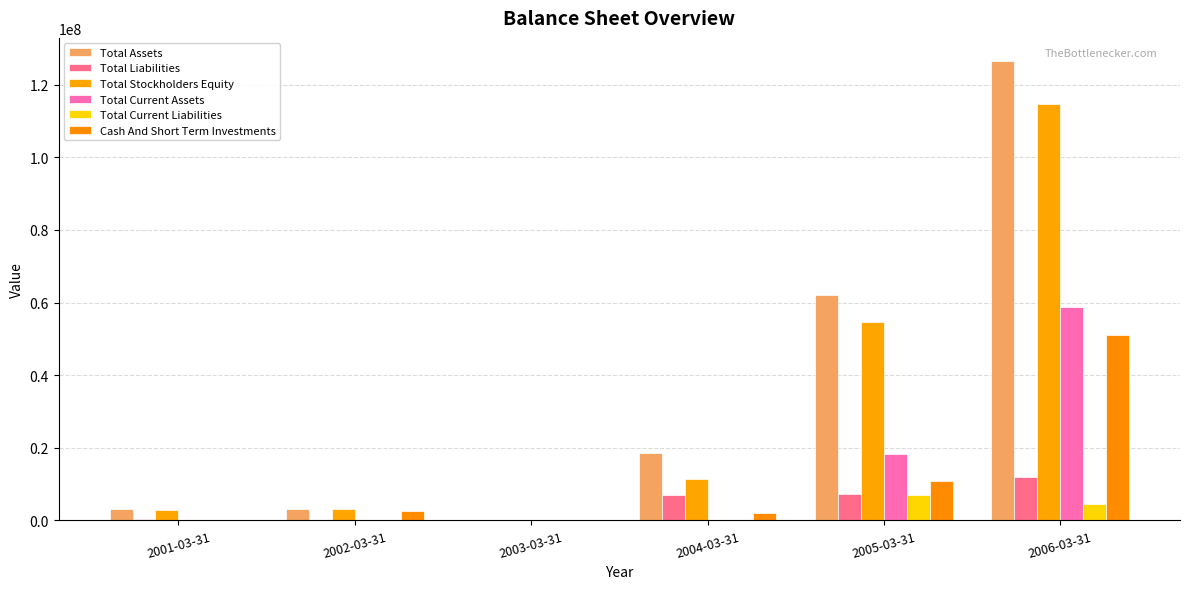

Reading right to left, transcribe all the data shown in this chart.

Total Assets: 126582656	62033881	18507690	98558	3238372	3144335
Total Liabilities: 11953852	7280987	6903464	33056	46272	379722
Total Stockholders Equity: 114628804	54752894	11522242	65502	3192100	2764613
Total Current Assets: 58672298	18310655	0	0	0	0
Total Current Liabilities: 4623975	6997671	0	0	0	0
Cash And Short Term Investments: 51141732	10778553	2100000	100000	2500000	0